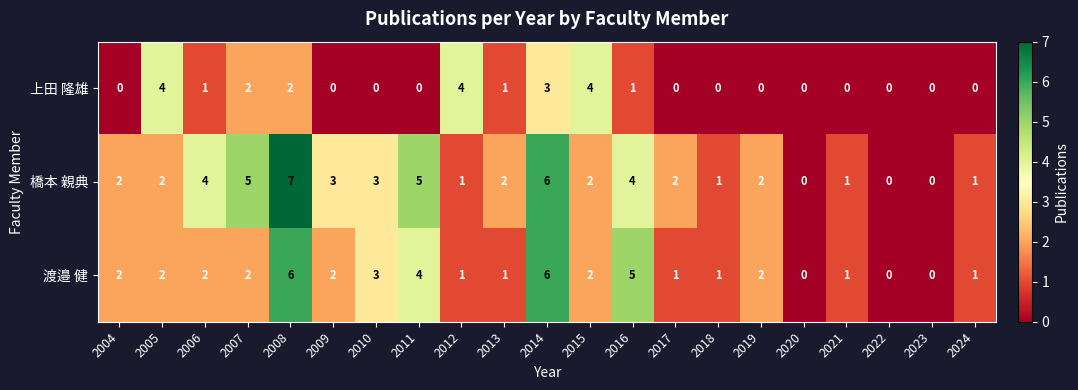

The value of 渡邉 健 at 2010 is 3. True or false?

True